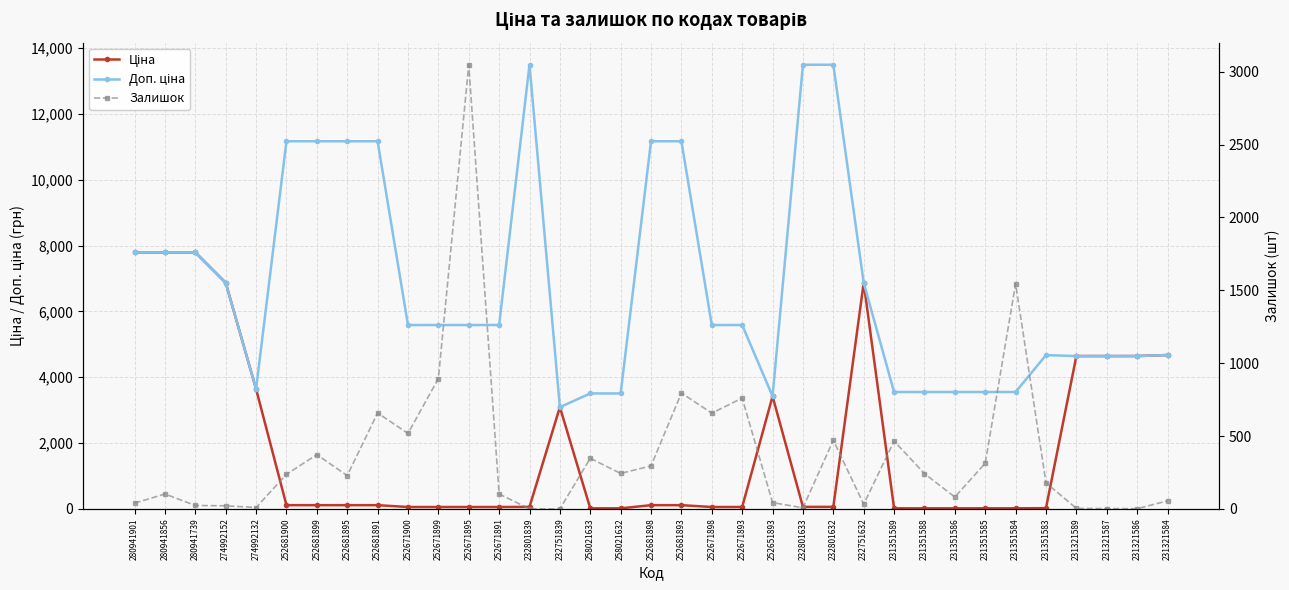

What is the total value across all series at 280941856?

15687.9